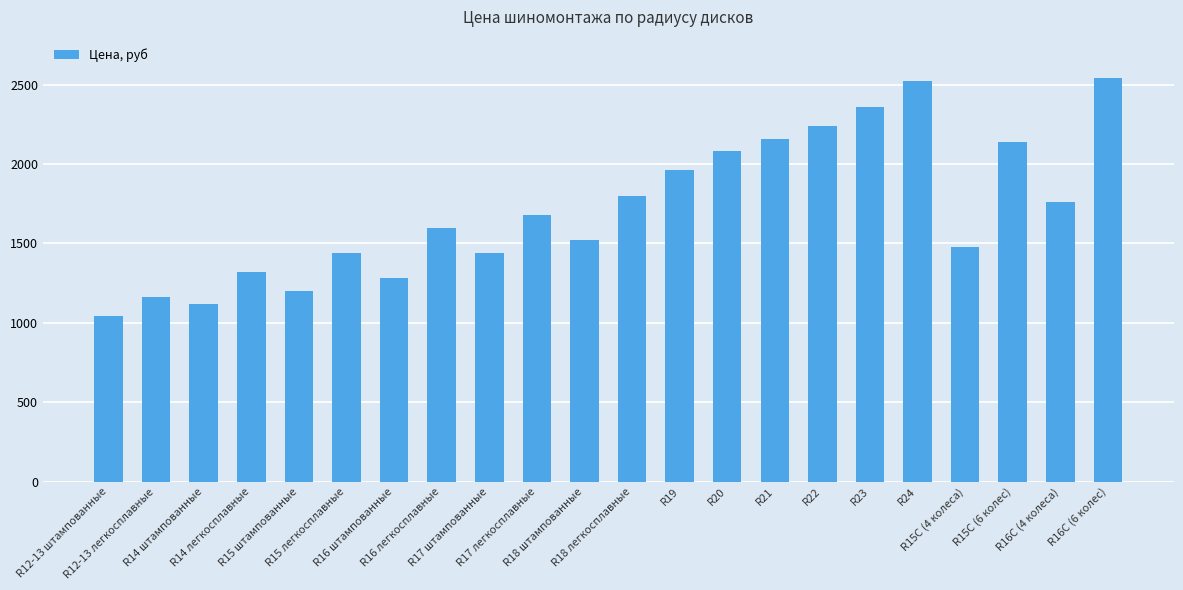

Reading left to right, transcribe all the data shown in this chart.

1040	1160	1120	1320	1200	1440	1280	1600	1440	1680	1520	1800	1960	2080	2160	2240	2360	2520	1480	2140	1760	2540